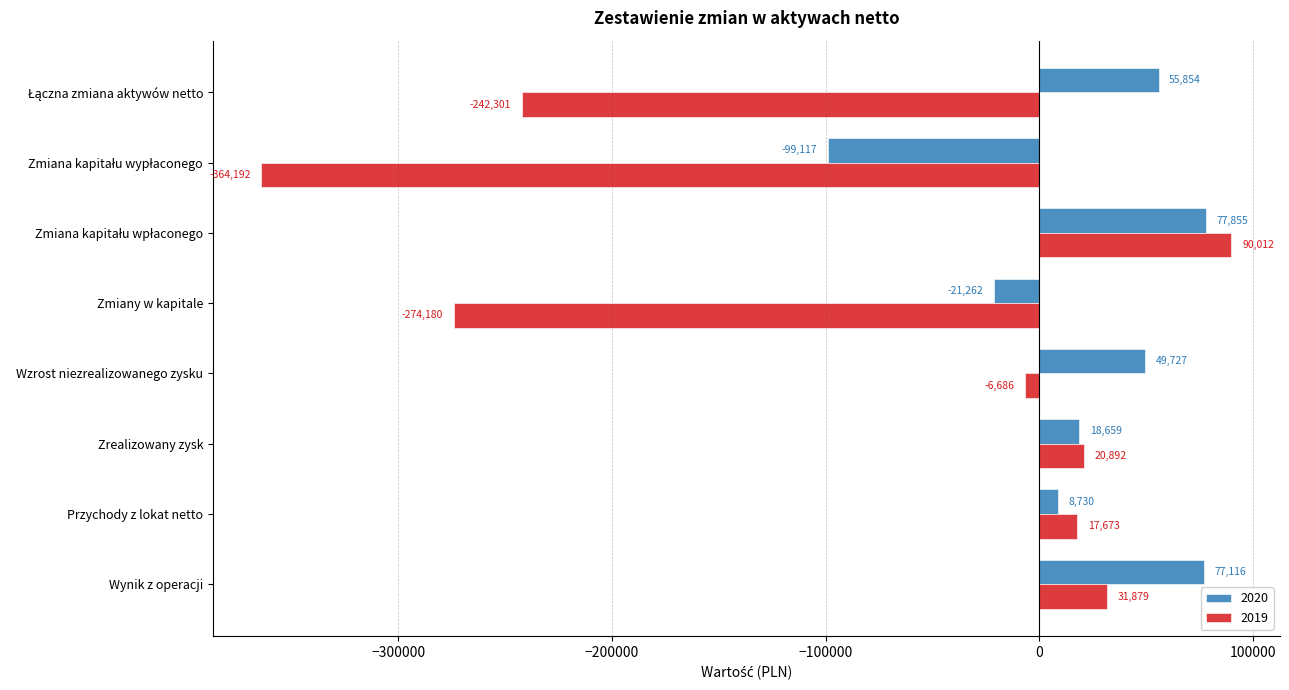

Which series changed the most between Zrealizowany zysk and Wzrost niezrealizowanego zysku?

2020